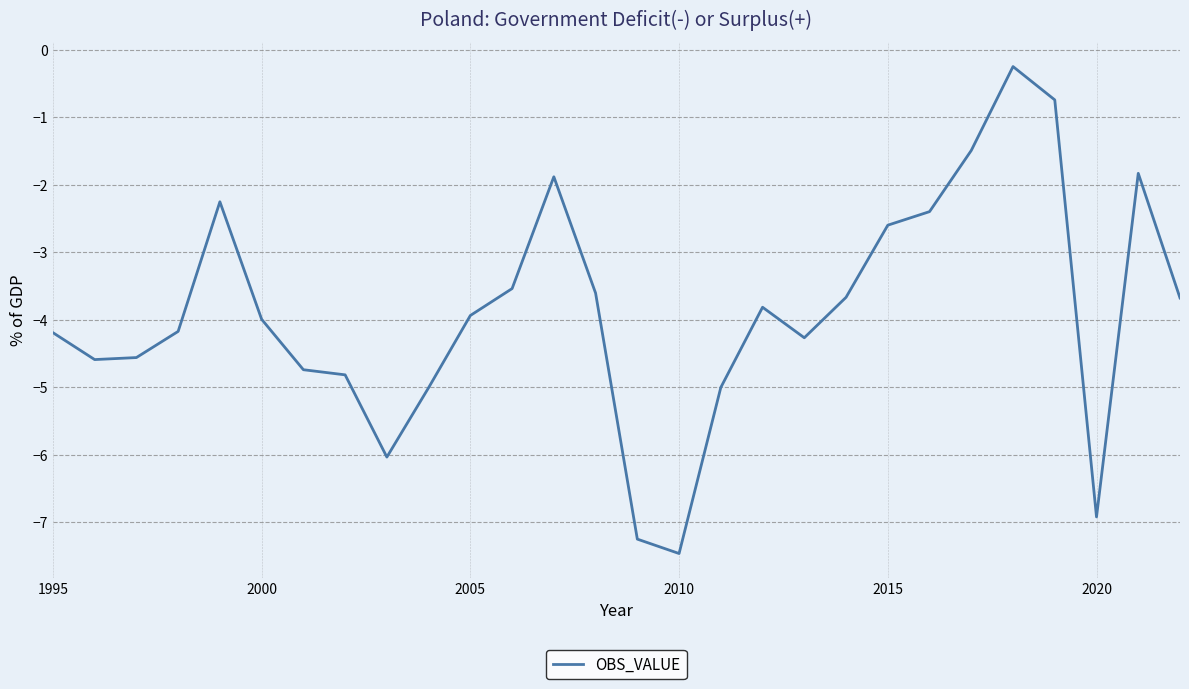

What is the difference between the maximum and minimum values?

7.2